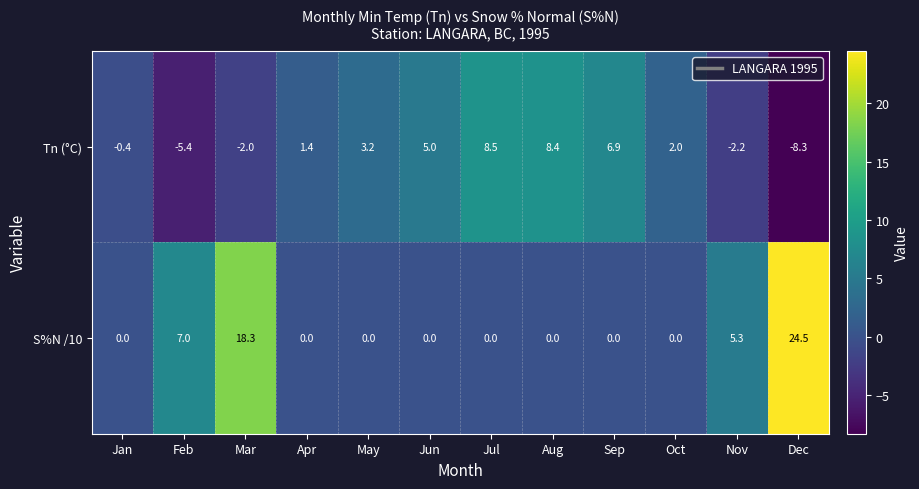

What is the average value of the S%N /10 series?

4.6